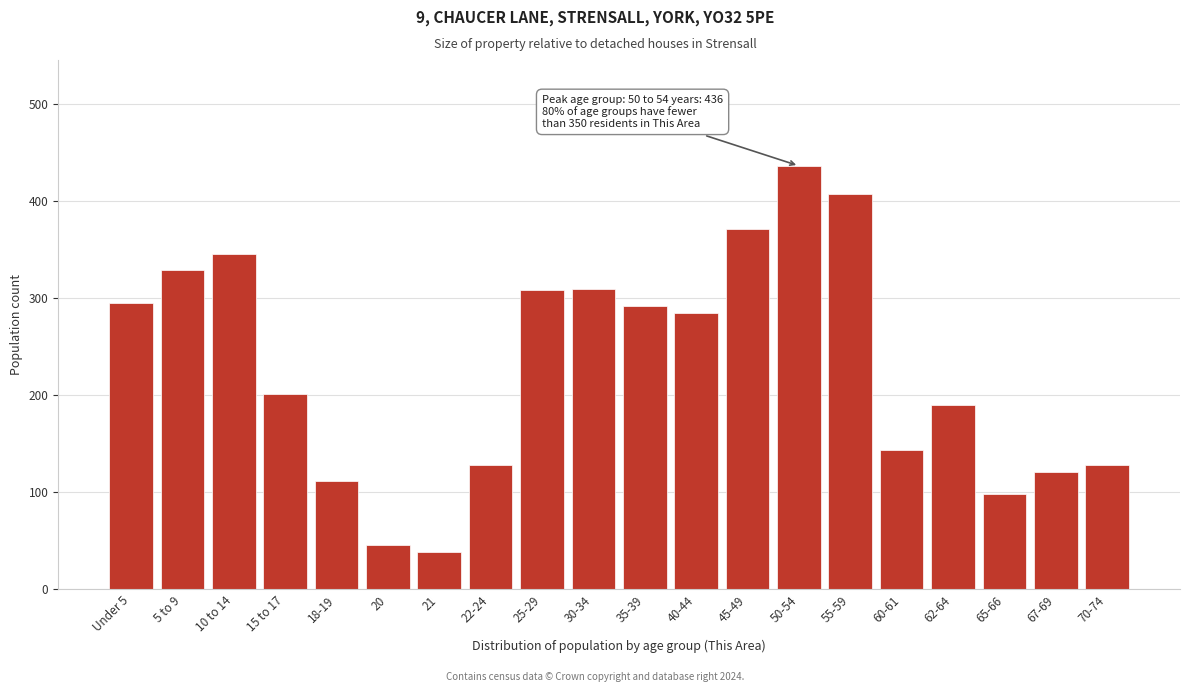

Between 62-64 and 15 to 17, which is larger?

15 to 17